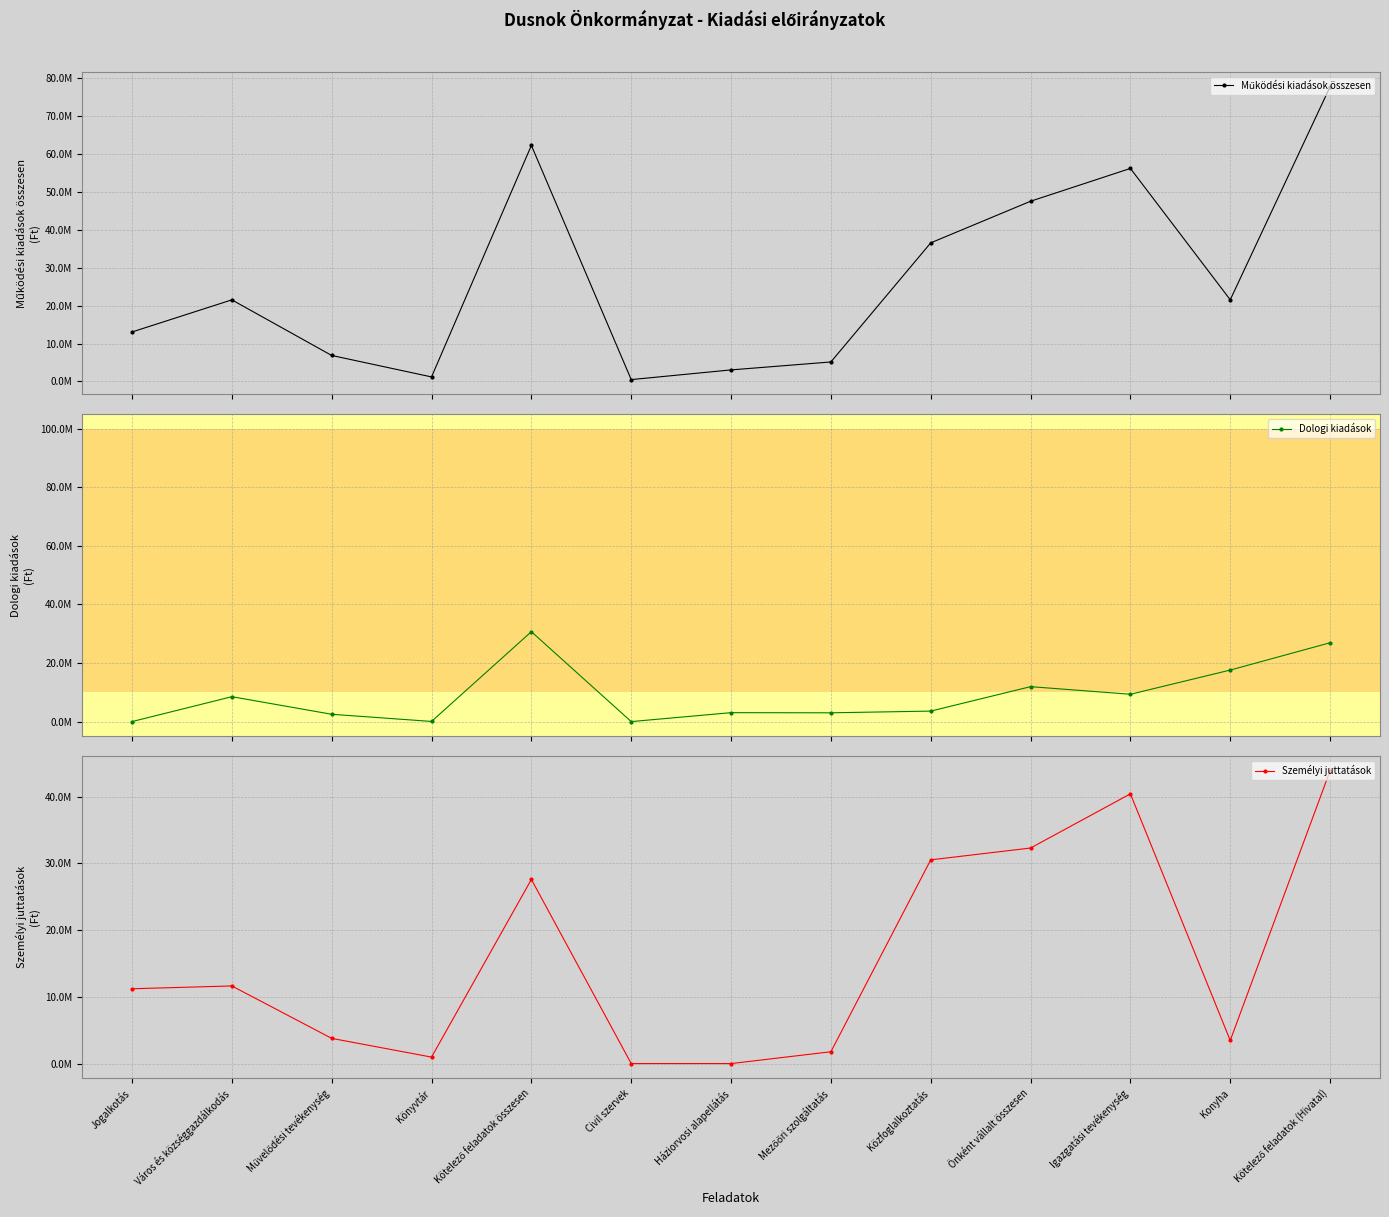

What position from the left is Jogalkotás?

1